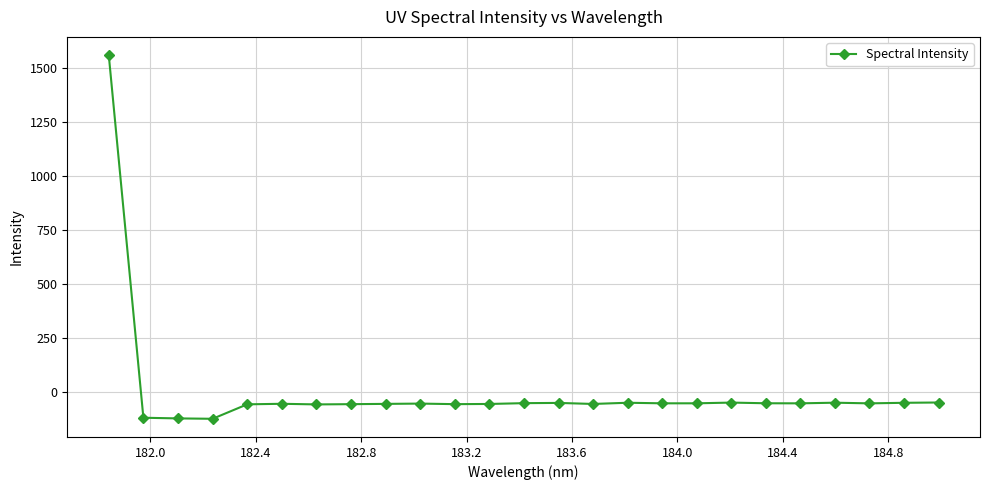

What is the value of the 8th point from the left?

-54.9